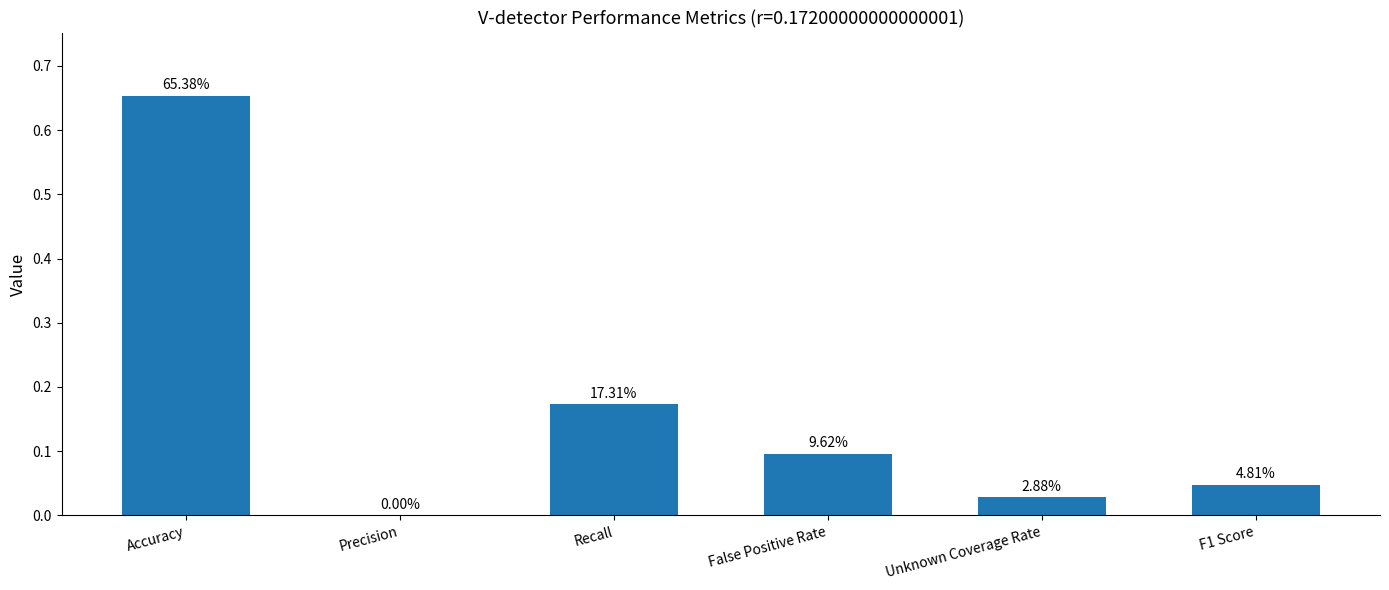

How many values exceed 0?

5